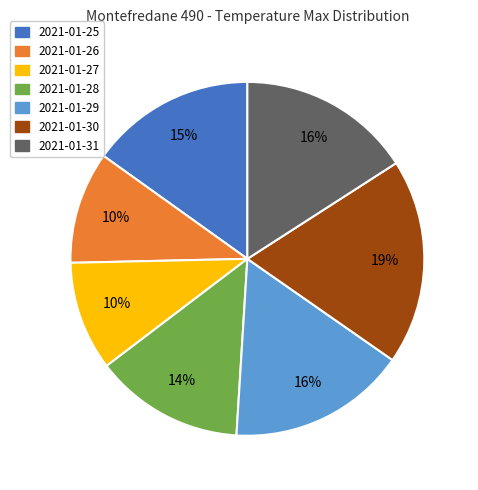

To the nearest percent, what is the average slice percentage?

14%